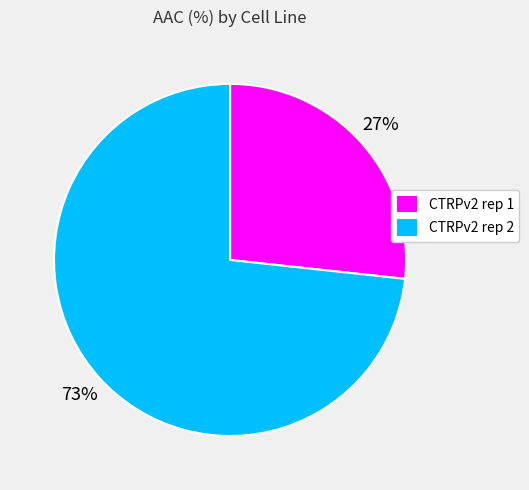

True or false: CTRPv2 rep 1 accounts for 14% of the total.

False